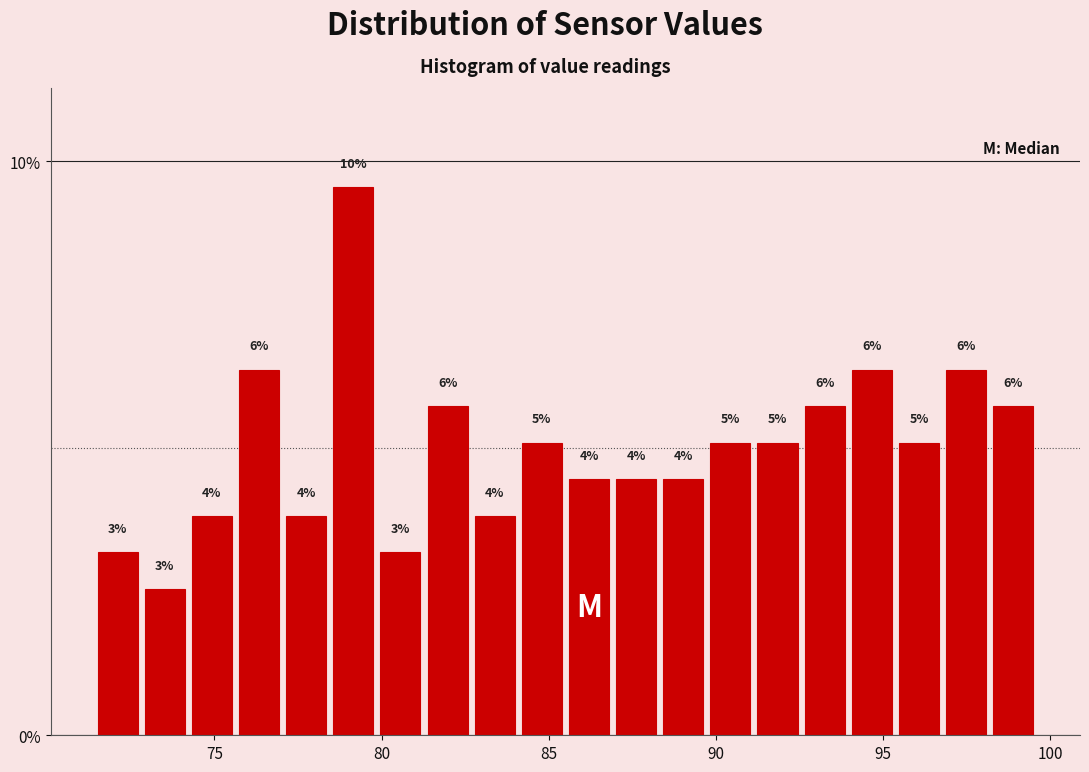

Read against the x-axis, roughly where is the centre of the tallest bar?

79.0